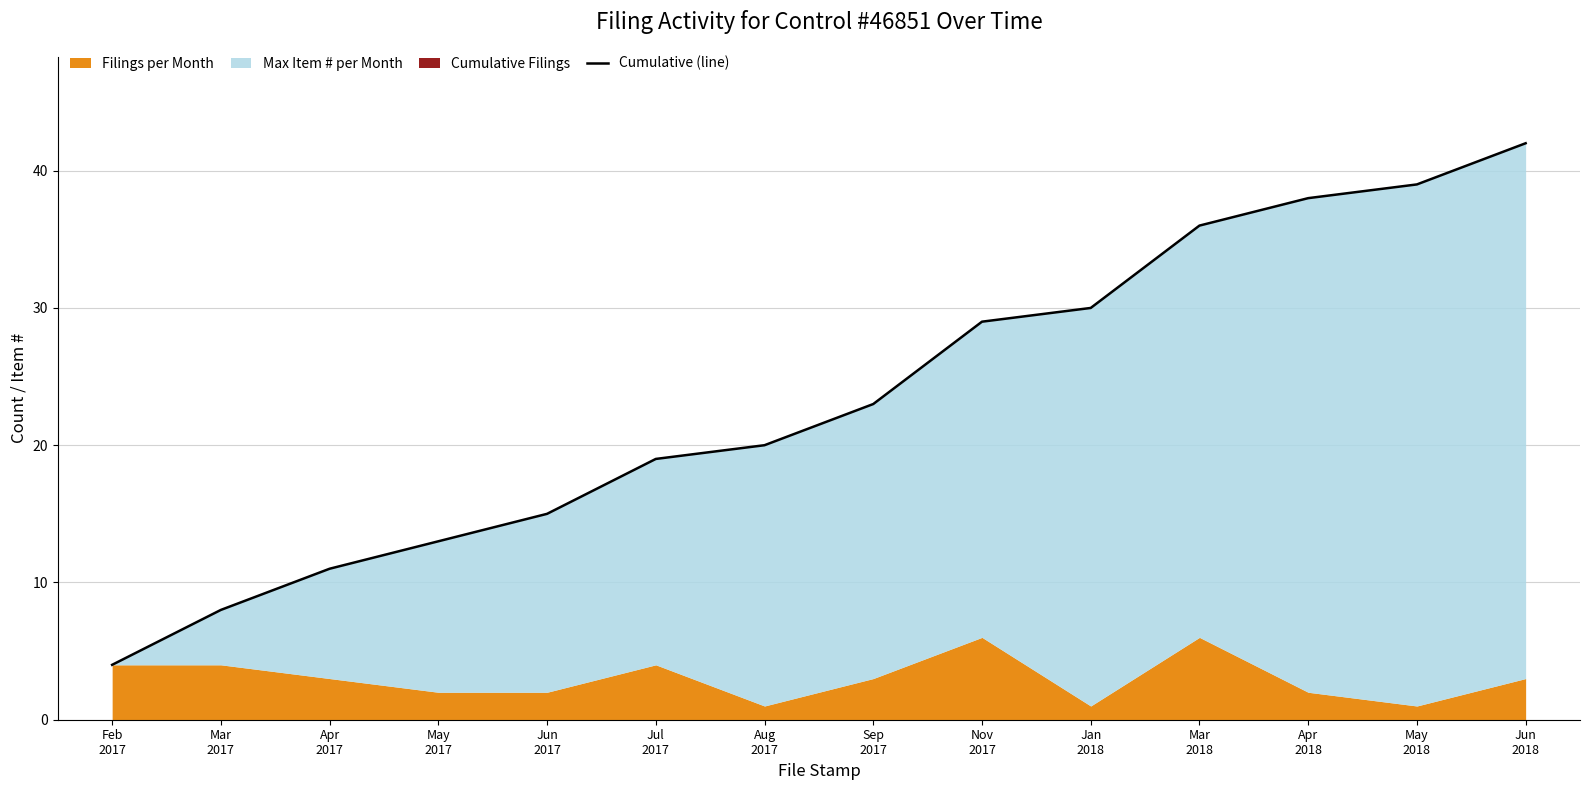

At which category does the chart reach its minimum across all series?

Feb
2017